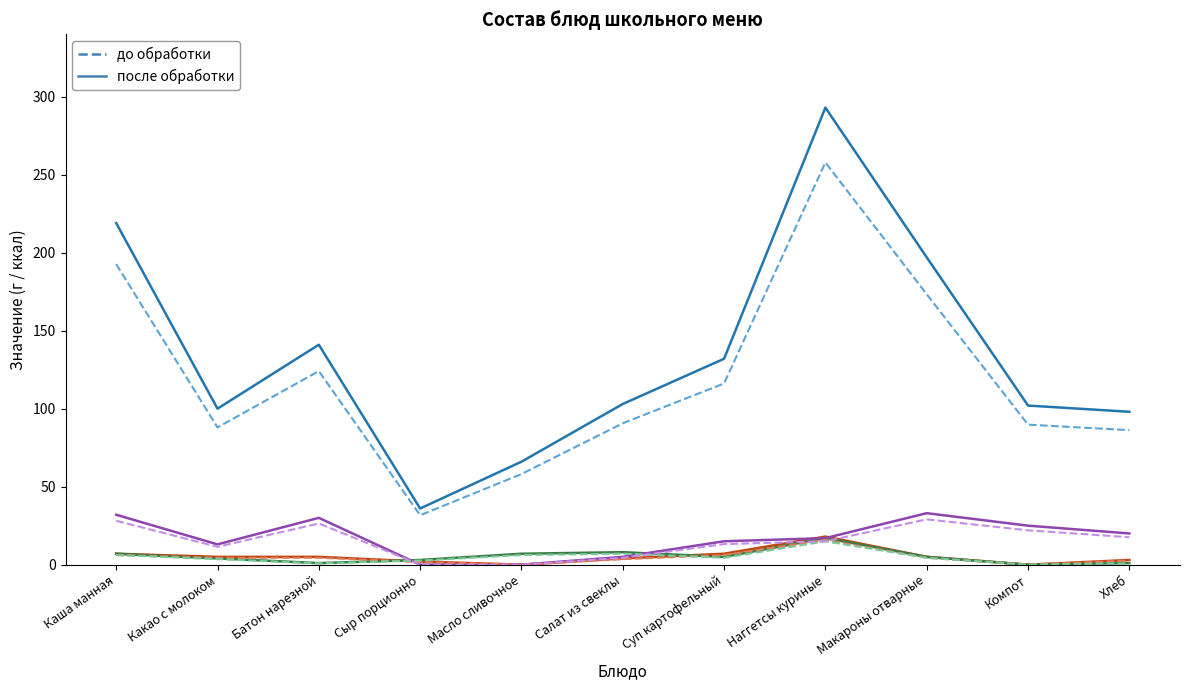

What is the difference between the highest and lowest values at Наггетсы куриные?

278.0